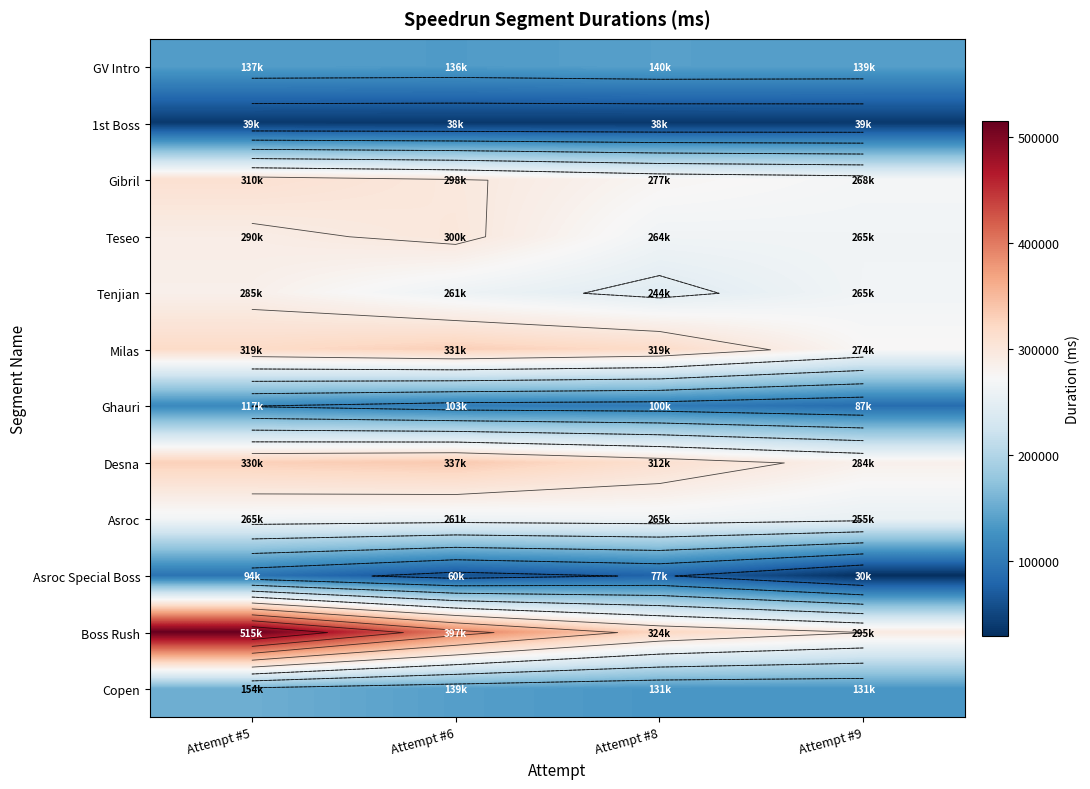

The value of Teseo at Attempt #9 is 181408. True or false?

False